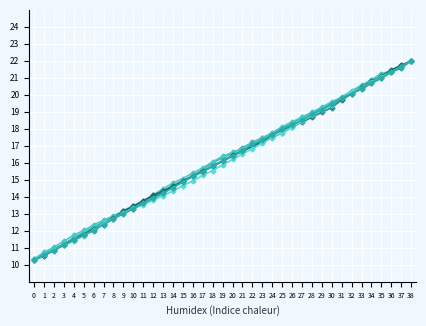

How many lines are shown in the chart?

6